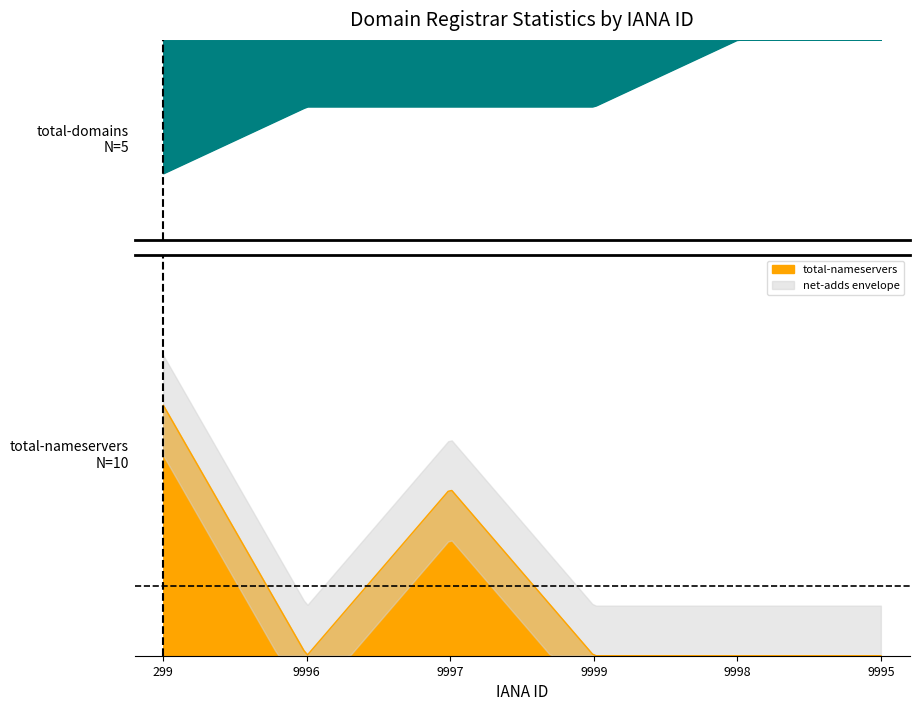

True or false: net-adds-1-yr and total-nameservers intersect in this chart.

False